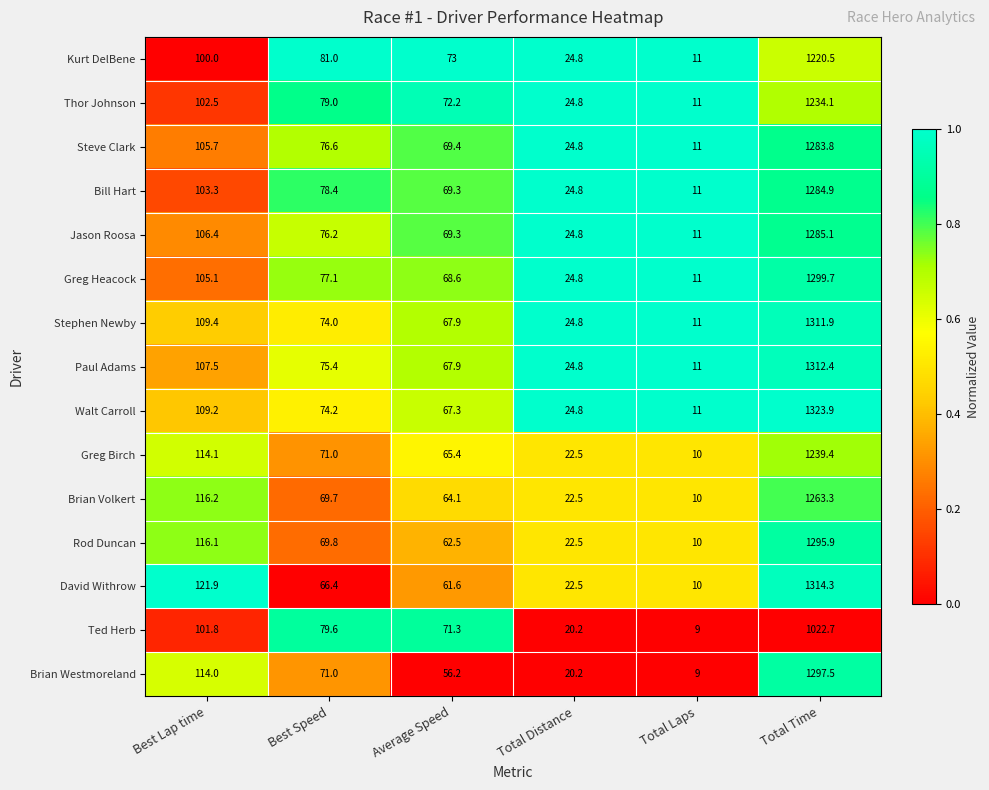

At which label does Rod Duncan first exceed 69?

Best Lap time